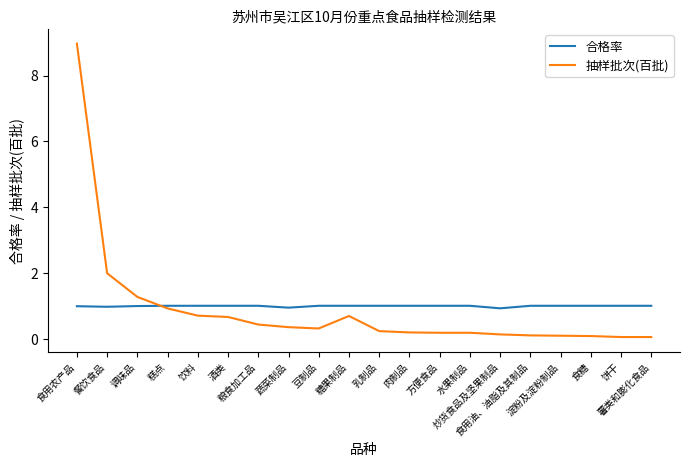

How many times do 合格率 and 抽样批次(百批) cross each other?

1